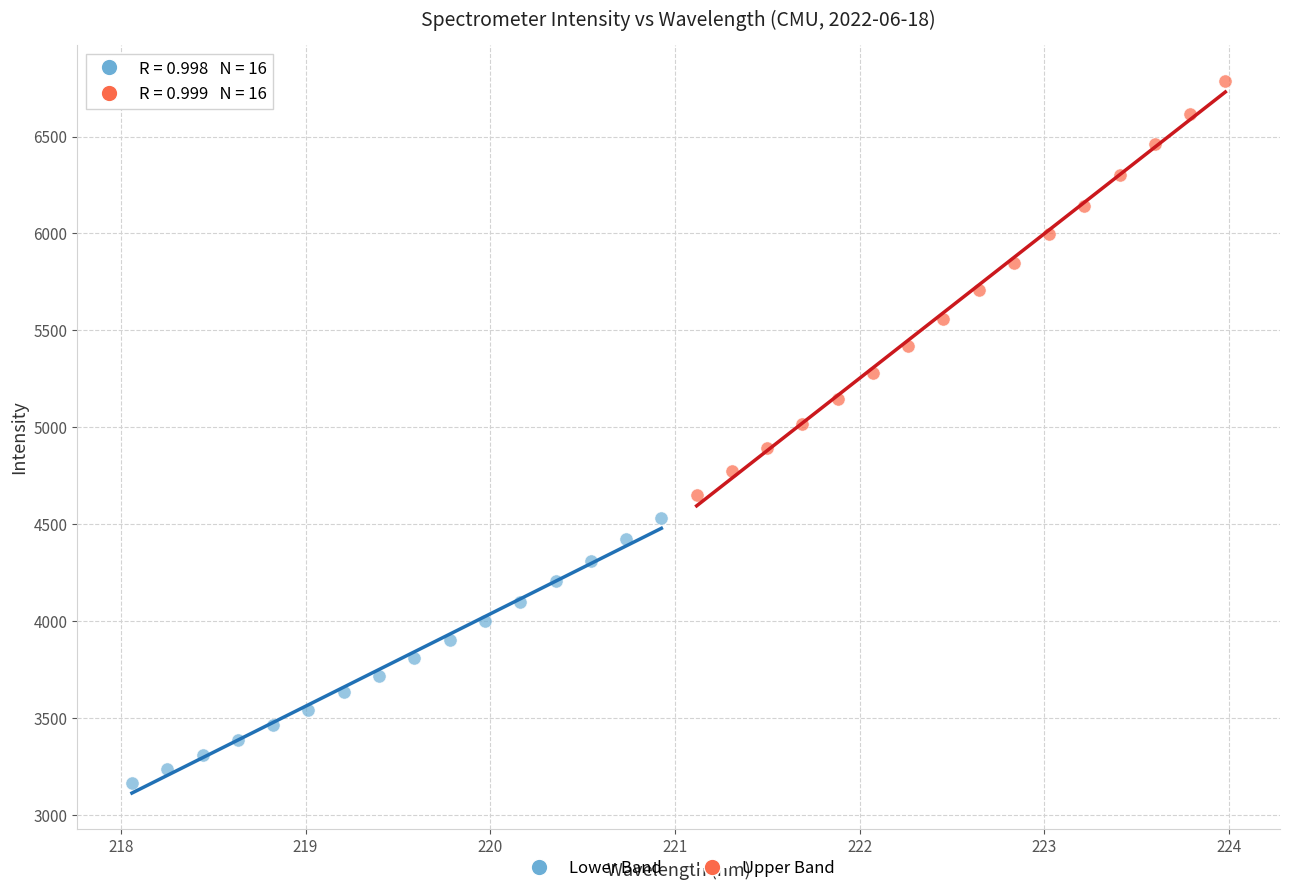

Which series contains the highest Y value?

Upper Band